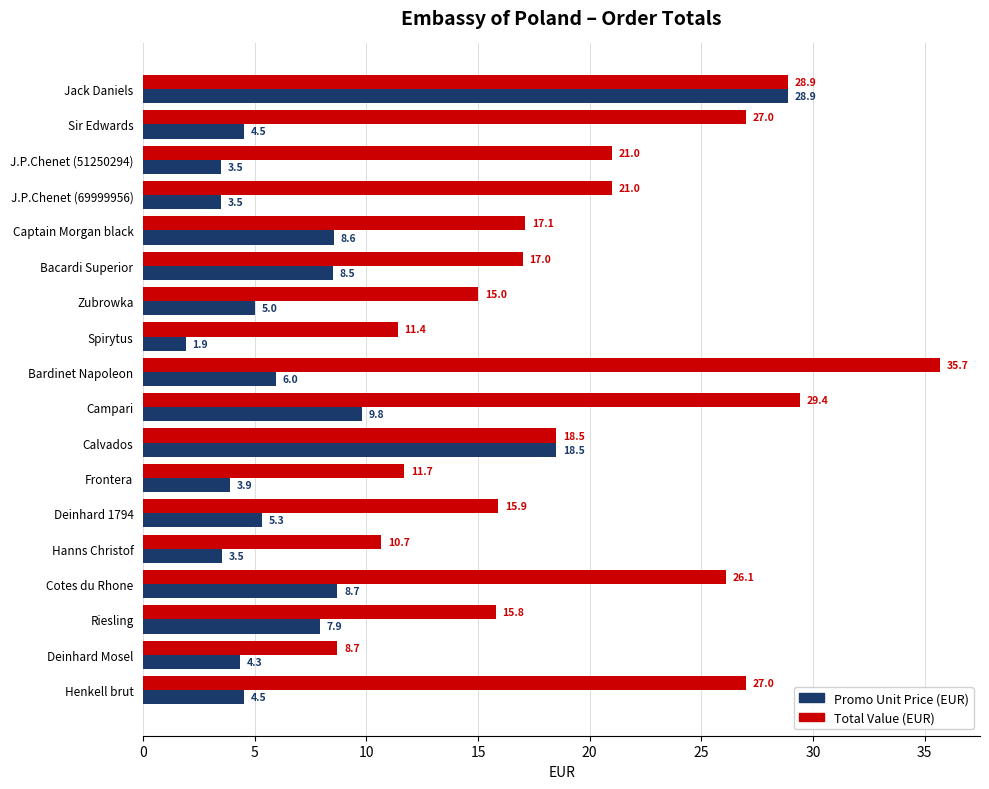

What is the sum of all Promo Unit Price (EUR) values?

136.8